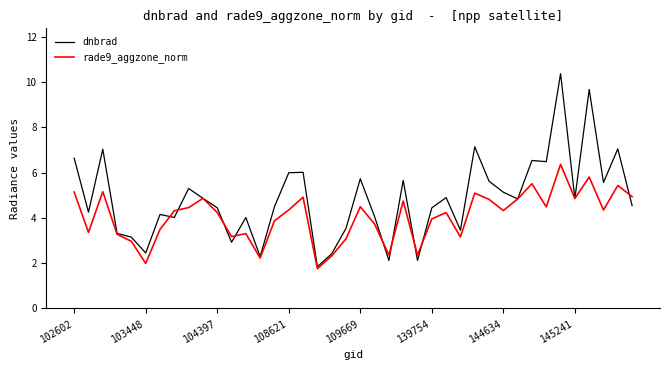

What are all the series names shown in the legend?

dnbrad, rade9_aggzone_norm